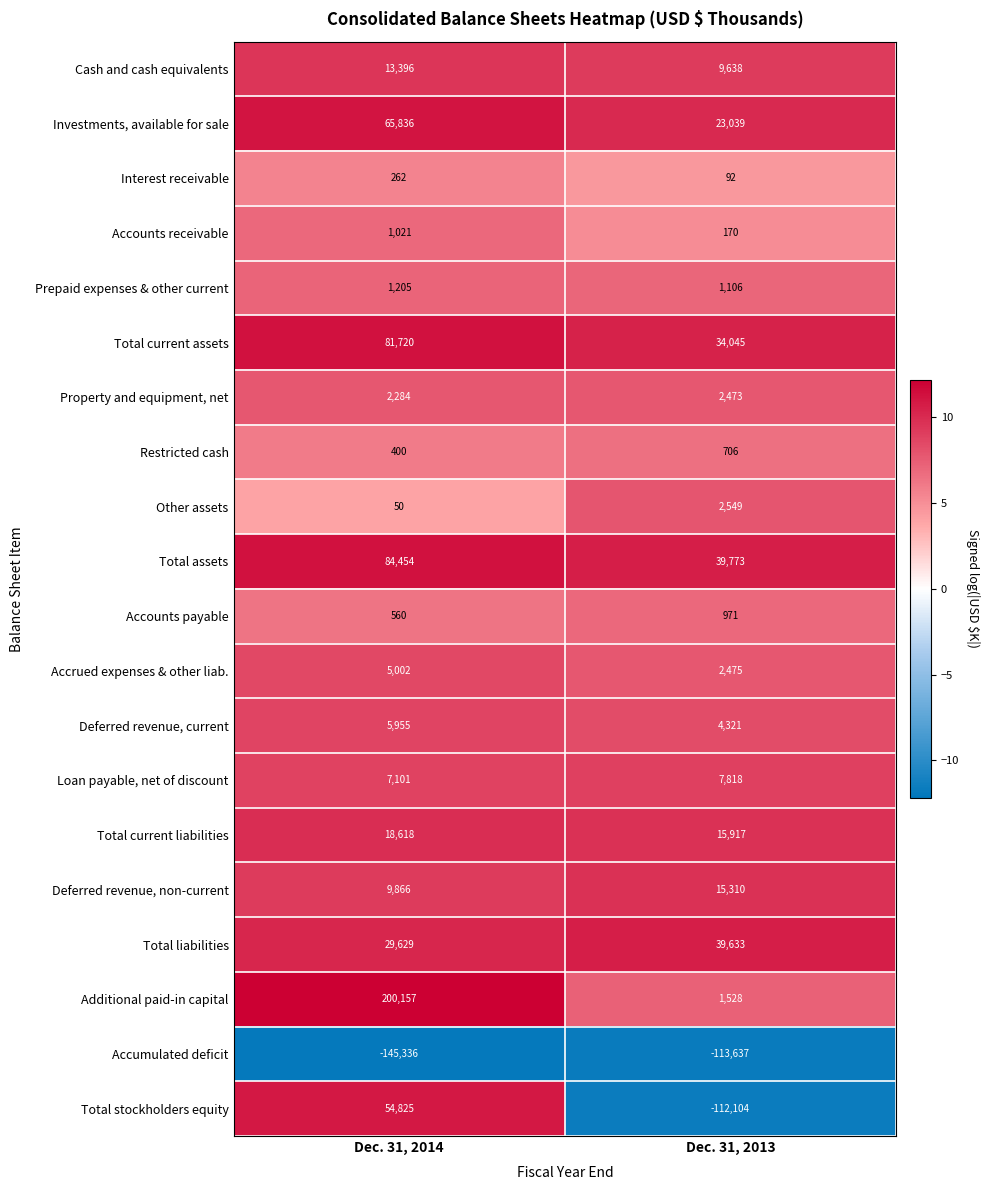

Which series changed the most between Dec. 31, 2014 and Dec. 31, 2013?

Additional paid-in capital